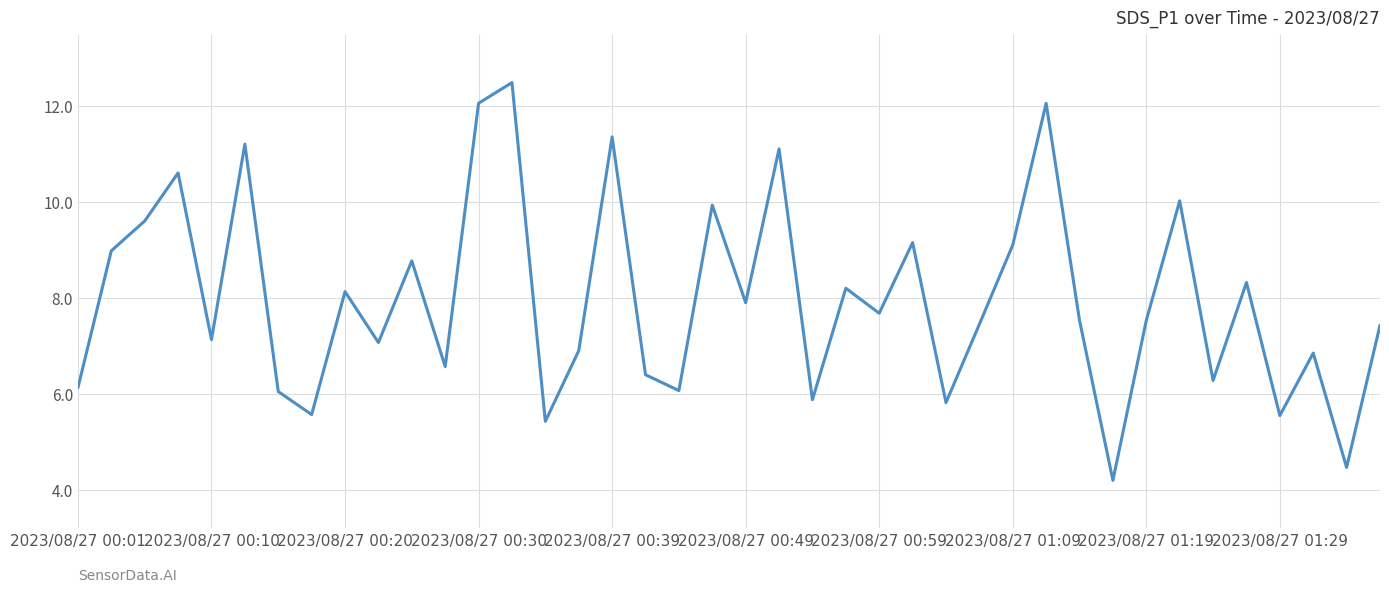

What is the greatest value displayed?

12.5